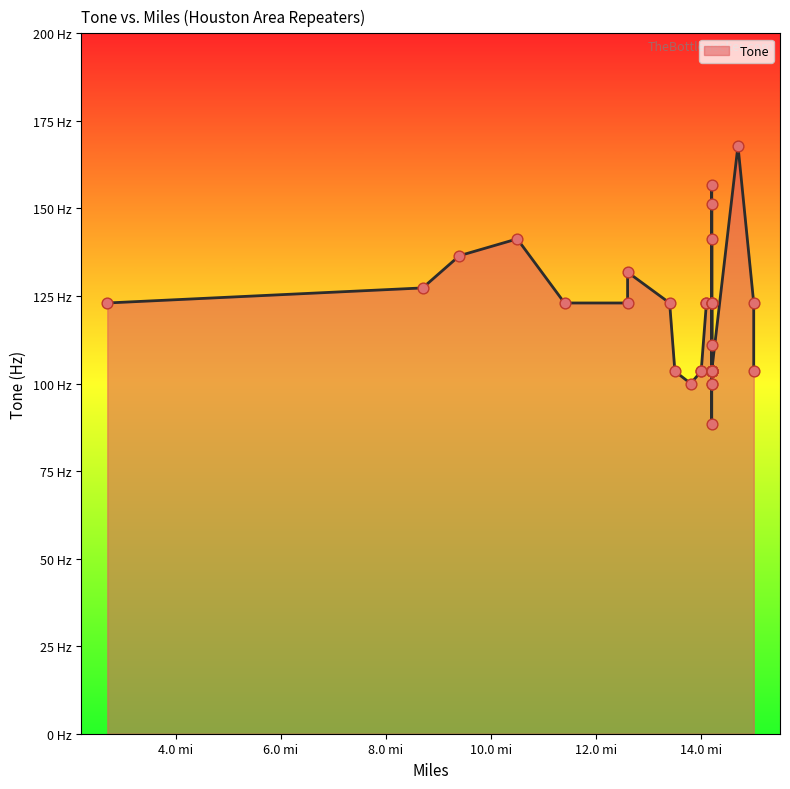

What is the ratio of the value at 14.2 to the value at 9.4?

0.8